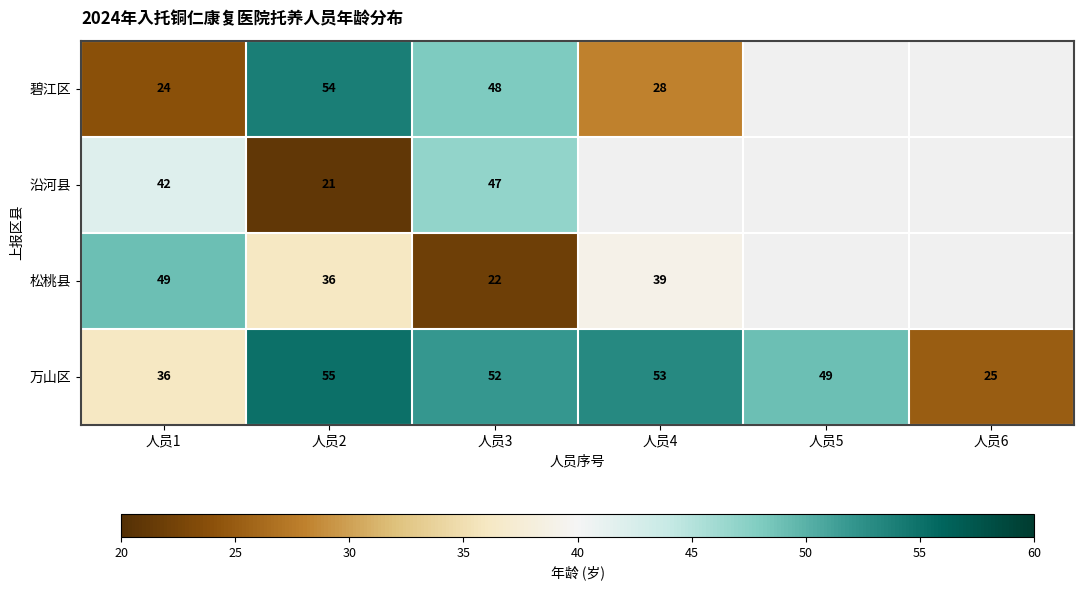

Between 人员2 and 人员3, which is larger?

人员2